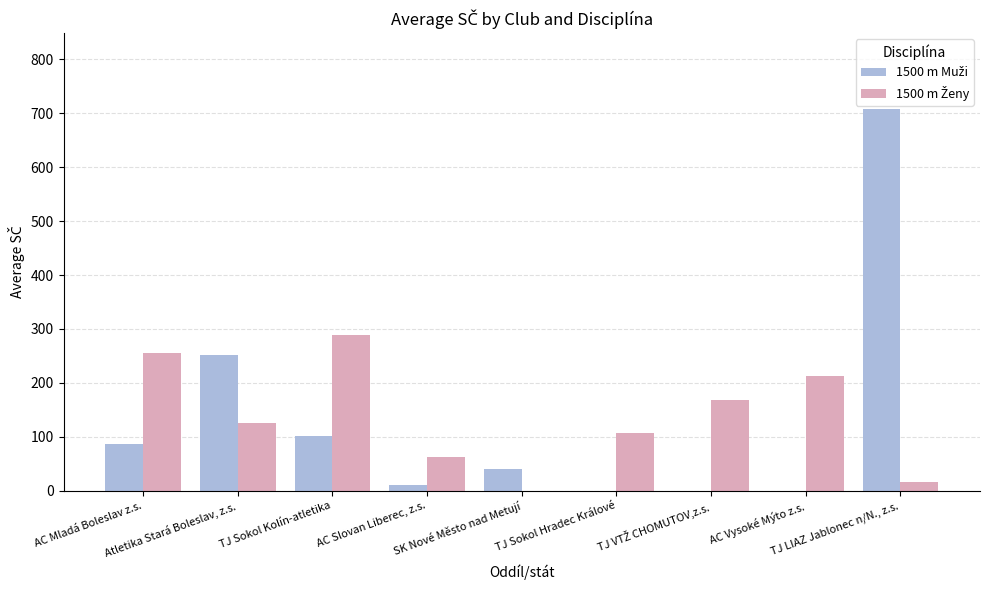

What is the highest value of the 1500 m Ženy series?

289.5